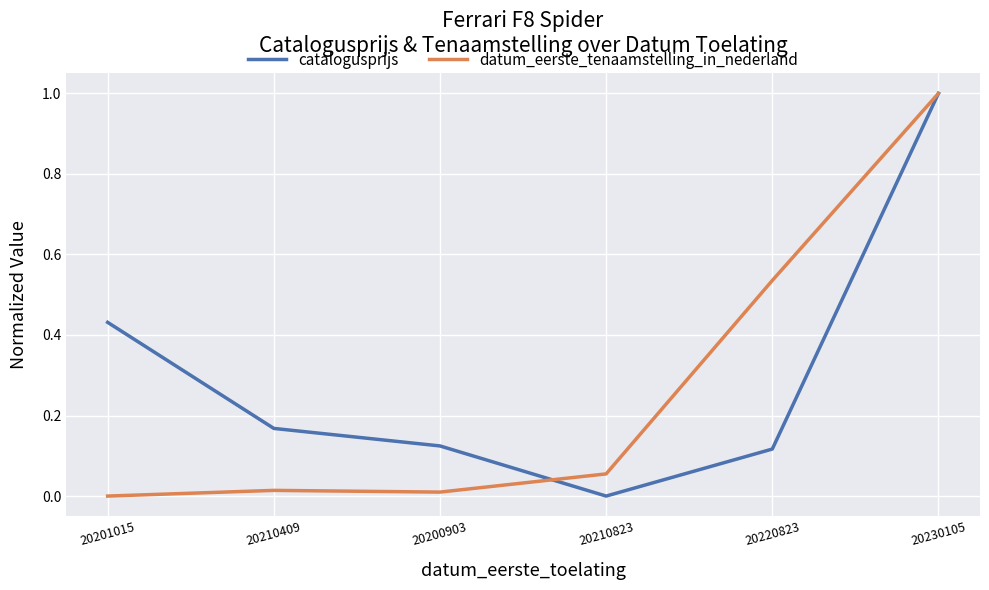

What position from the left is 20201015?

1